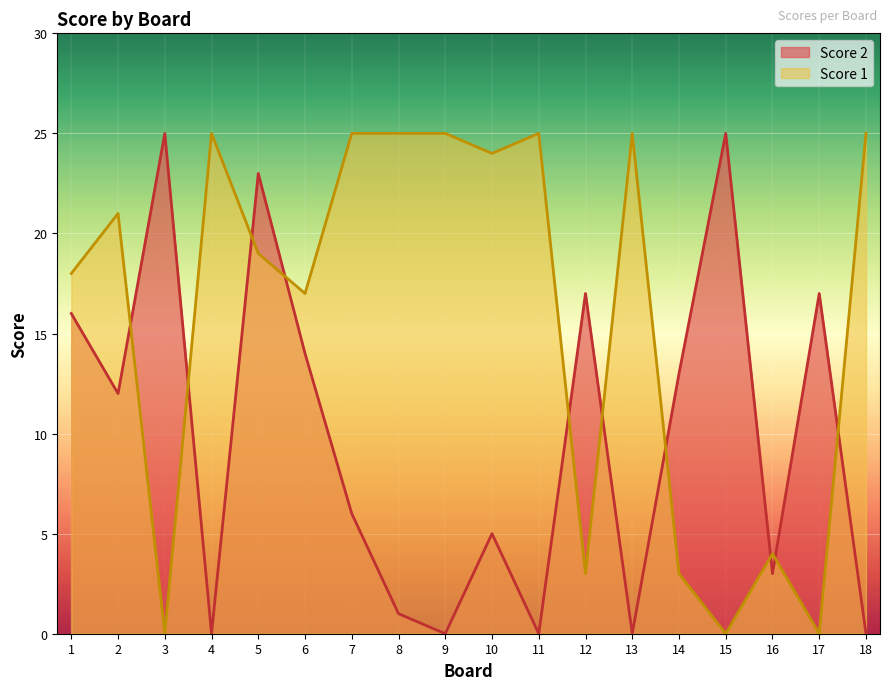

How many intersections are there between Score 1 and Score 2?

10